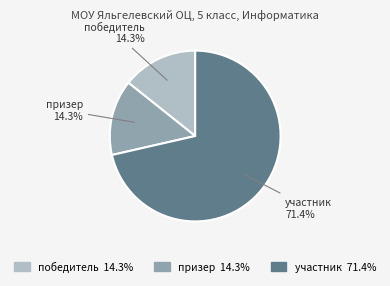

Between призер and участник, which is larger?

участник